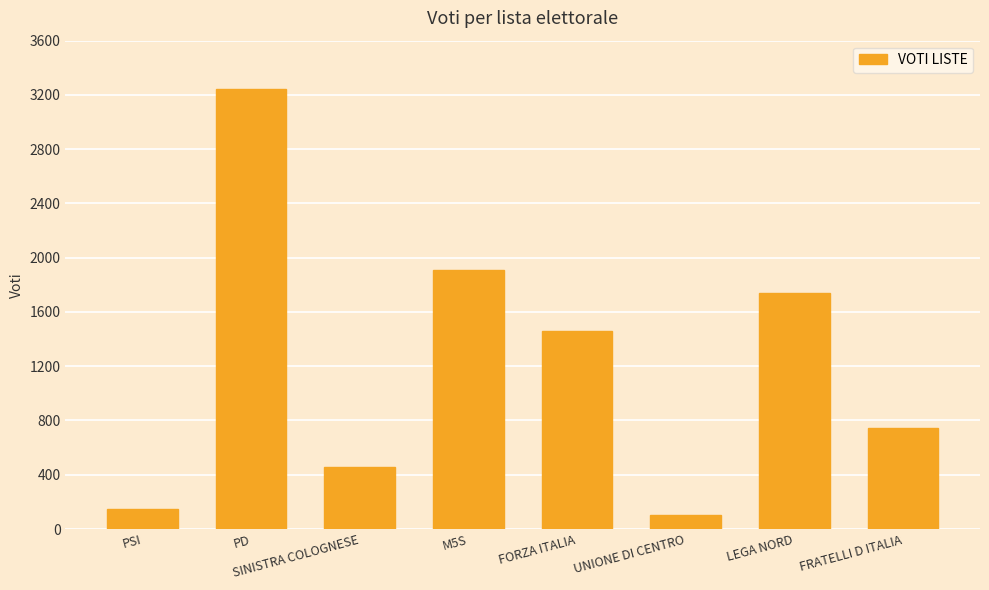

Reading left to right, what are all the values shown in this chart?

148	3241	454	1906	1457	100	1740	743